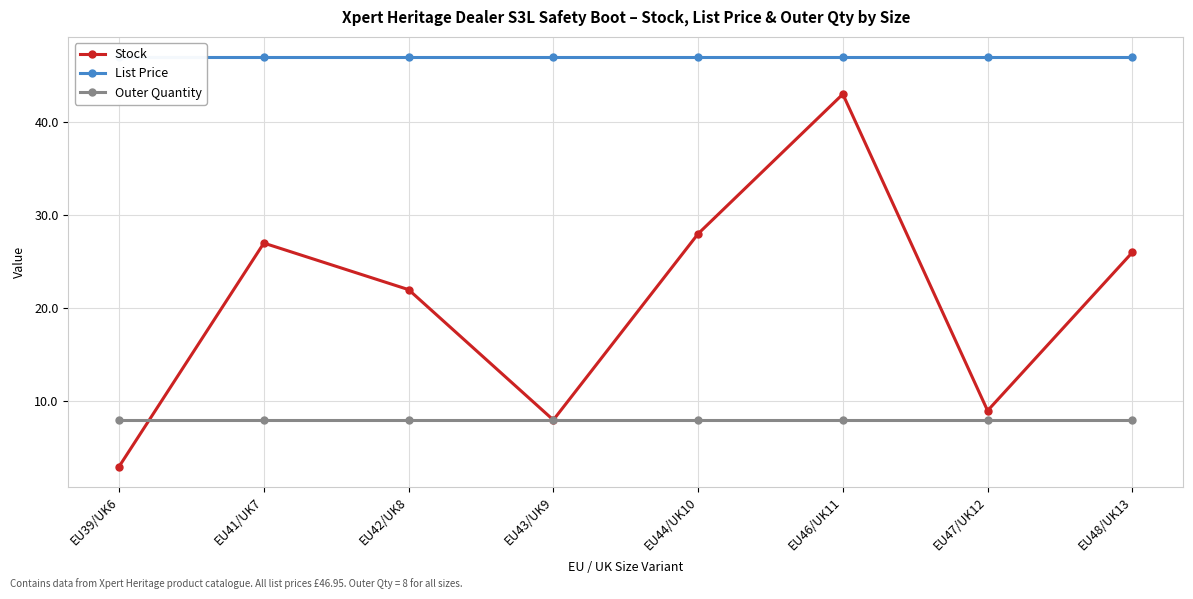

Is it true that Outer Quantity equals 12.7 at EU42/UK8?

False